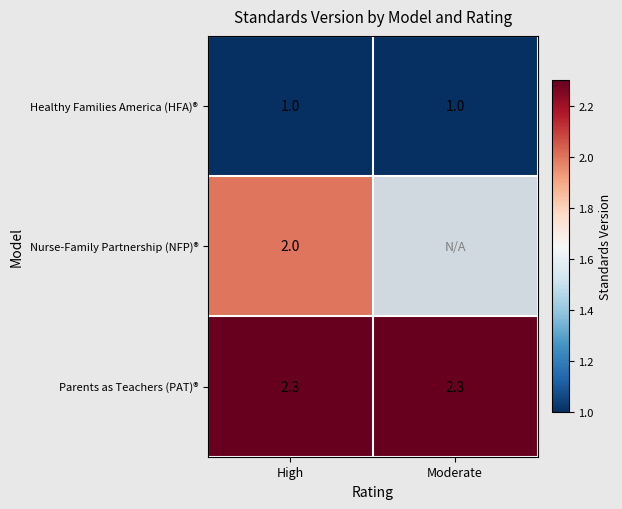

At which category is the sum across all series the highest?

High